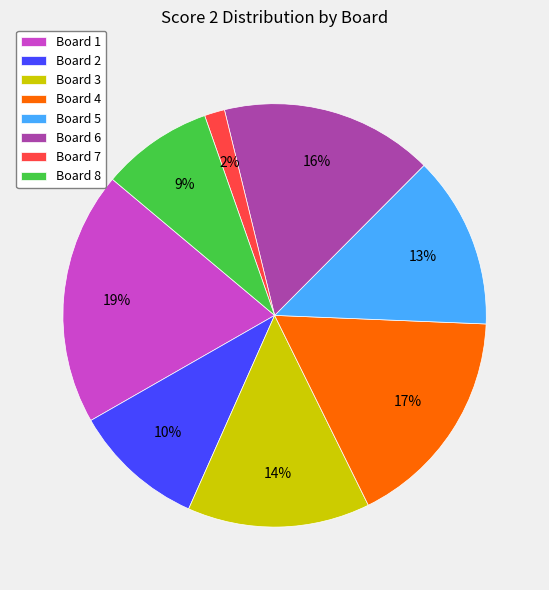

Rank the categories by value from lowest to highest.

Board 7, Board 8, Board 2, Board 5, Board 3, Board 6, Board 4, Board 1